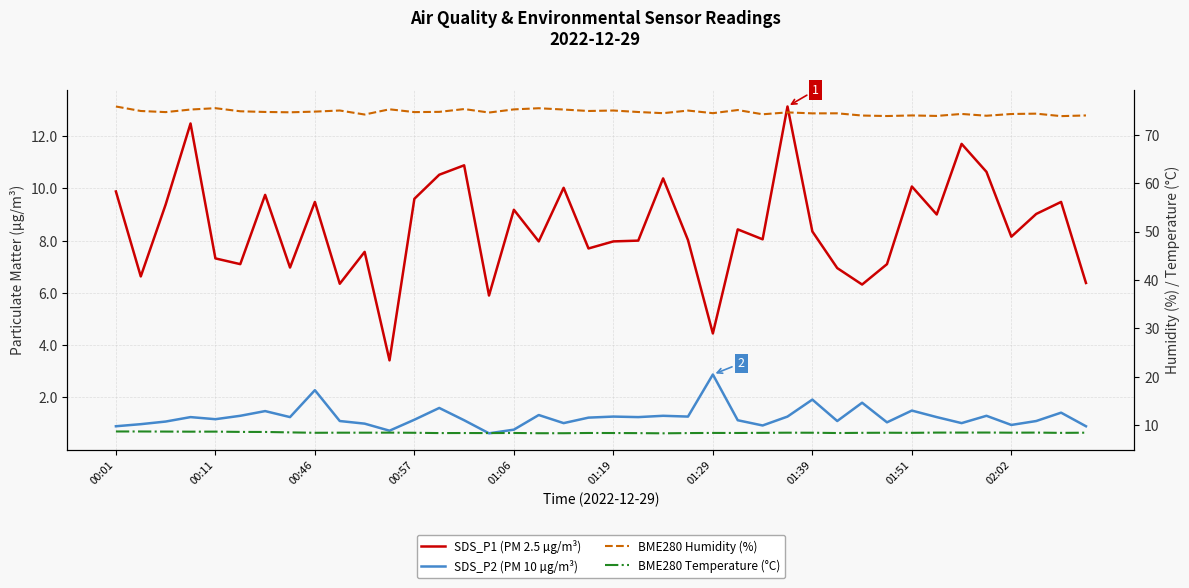

True or false: SDS_P2 (PM 10 µg/m³) has more than 0 points higher than both neighbors.

True